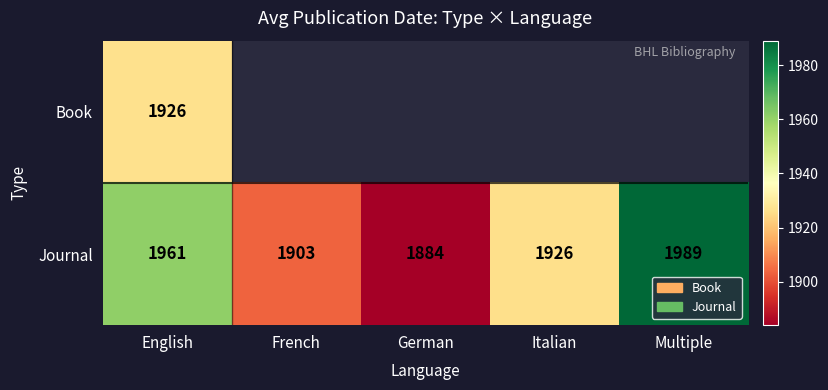

What is the sum of all Journal values?

9663.0